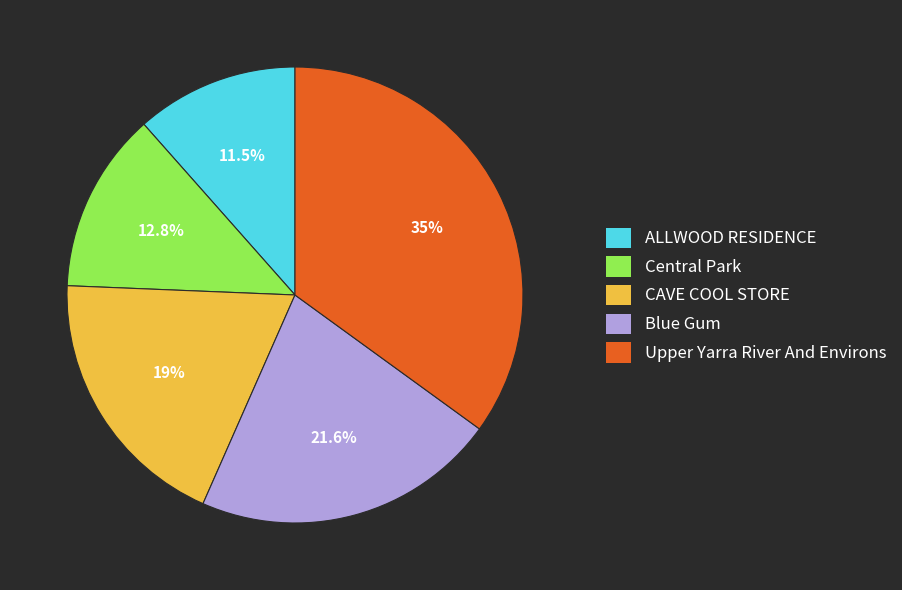

How many slices are in this pie chart?

5